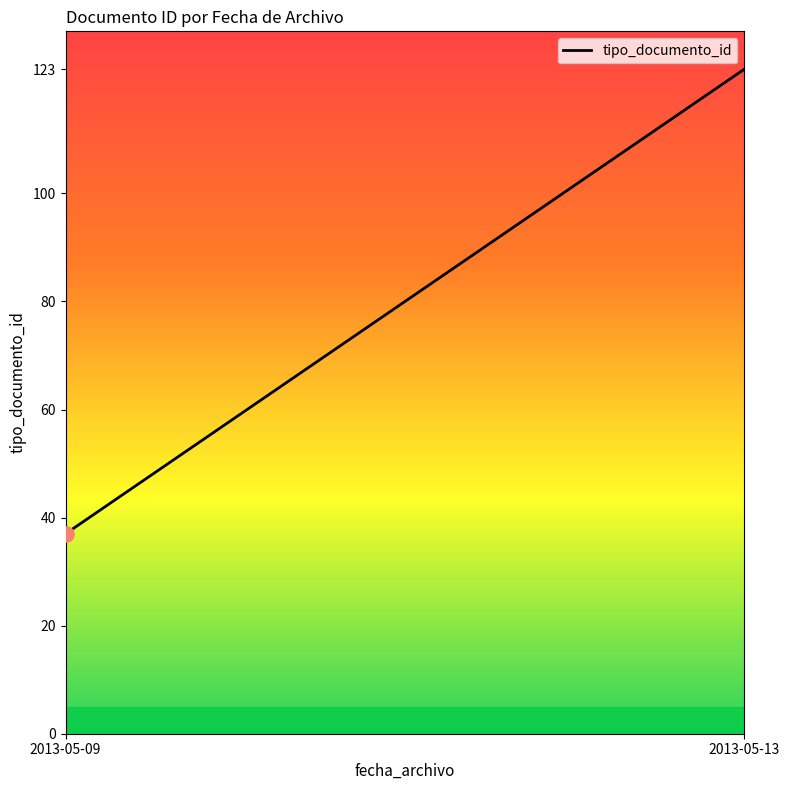

What is the difference between the maximum and minimum values?

86.0